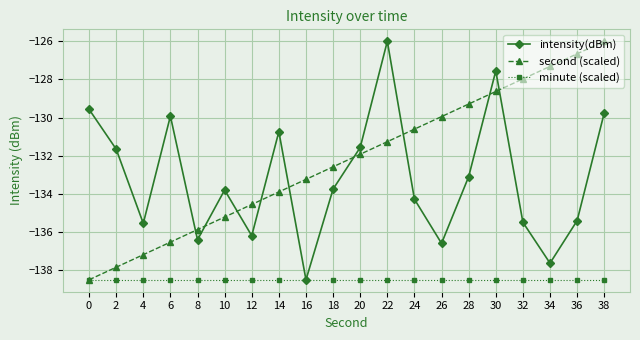

Between 4 and 24, which series saw the biggest shift?

second (scaled)